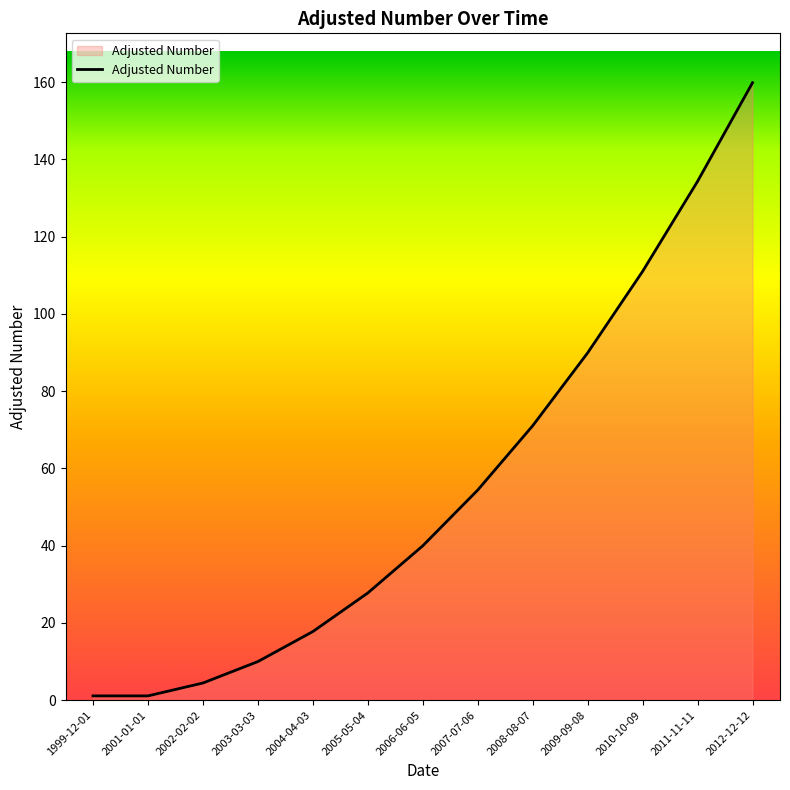

What is the greatest value displayed?

159.8